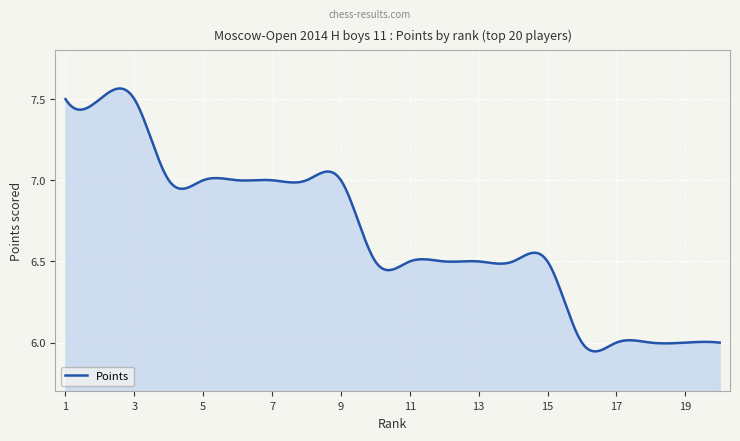

Reading left to right, list all the values displayed in this chart.

7.5	7.5	7.5	7.0	7.0	7.0	7.0	7.0	7.0	6.5	6.5	6.5	6.5	6.5	6.5	6.0	6.0	6.0	6.0	6.0